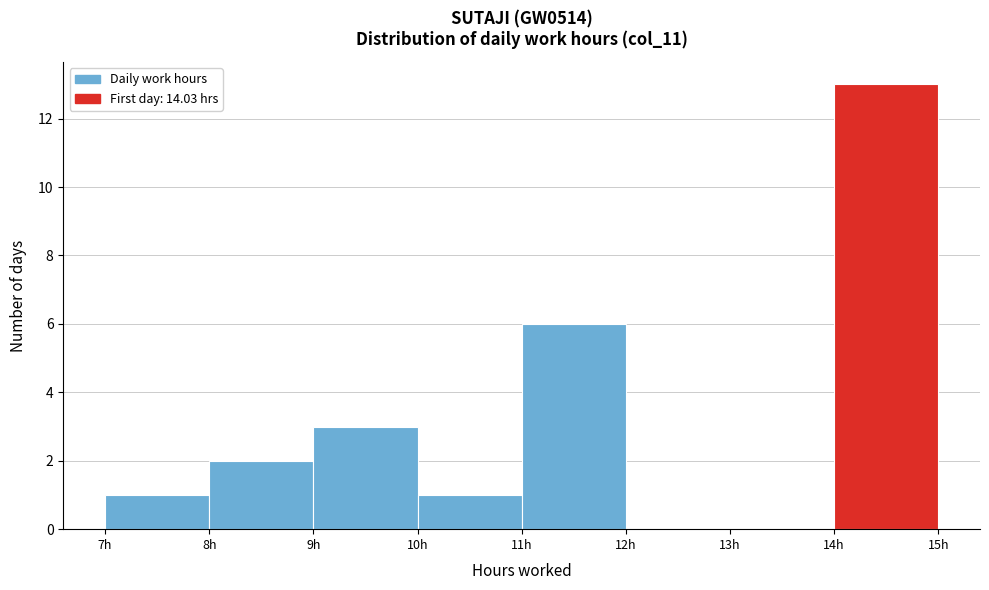

What is the height of the bar covering 14 to 15 on the x-axis? The values are not printed on the chart, so give them approximately, as read against the axis.

13